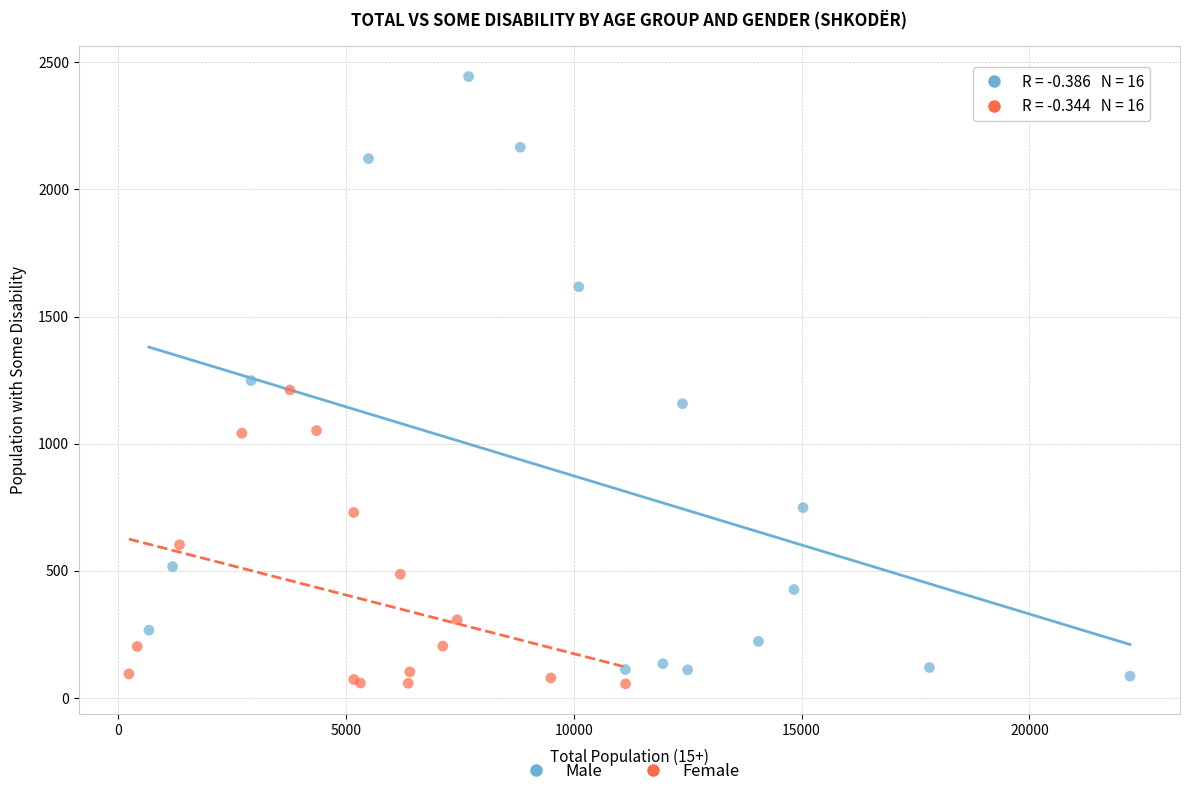

Which series reaches the maximum Y coordinate?

Male